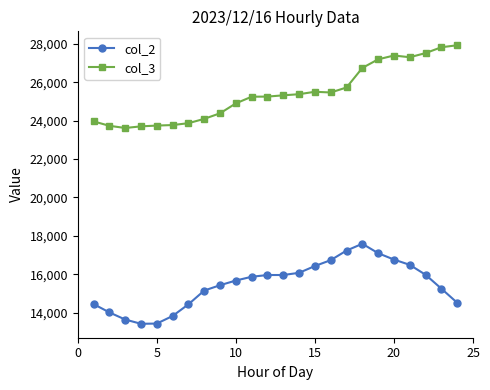

At how many categories does at least one series exceed 23433?

24